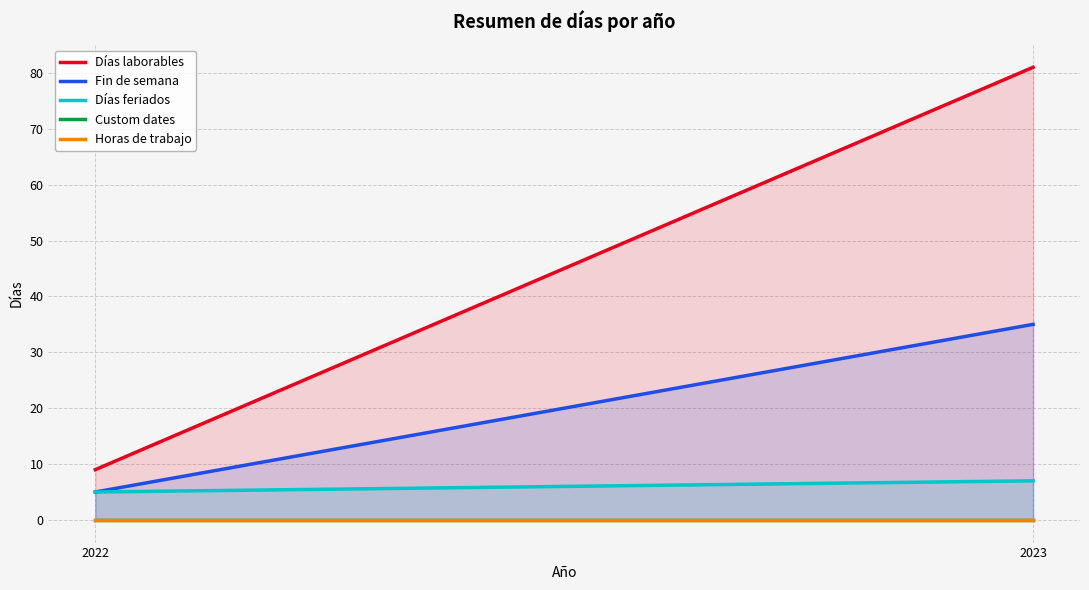

Reading right to left, what are all the values shown in this chart?

Días laborables: 2023=81	2022=9
Fin de semana: 2023=35	2022=5
Días feriados: 2023=7	2022=5
Custom dates: 2023=0	2022=0
Horas de trabajo: 2023=0	2022=0